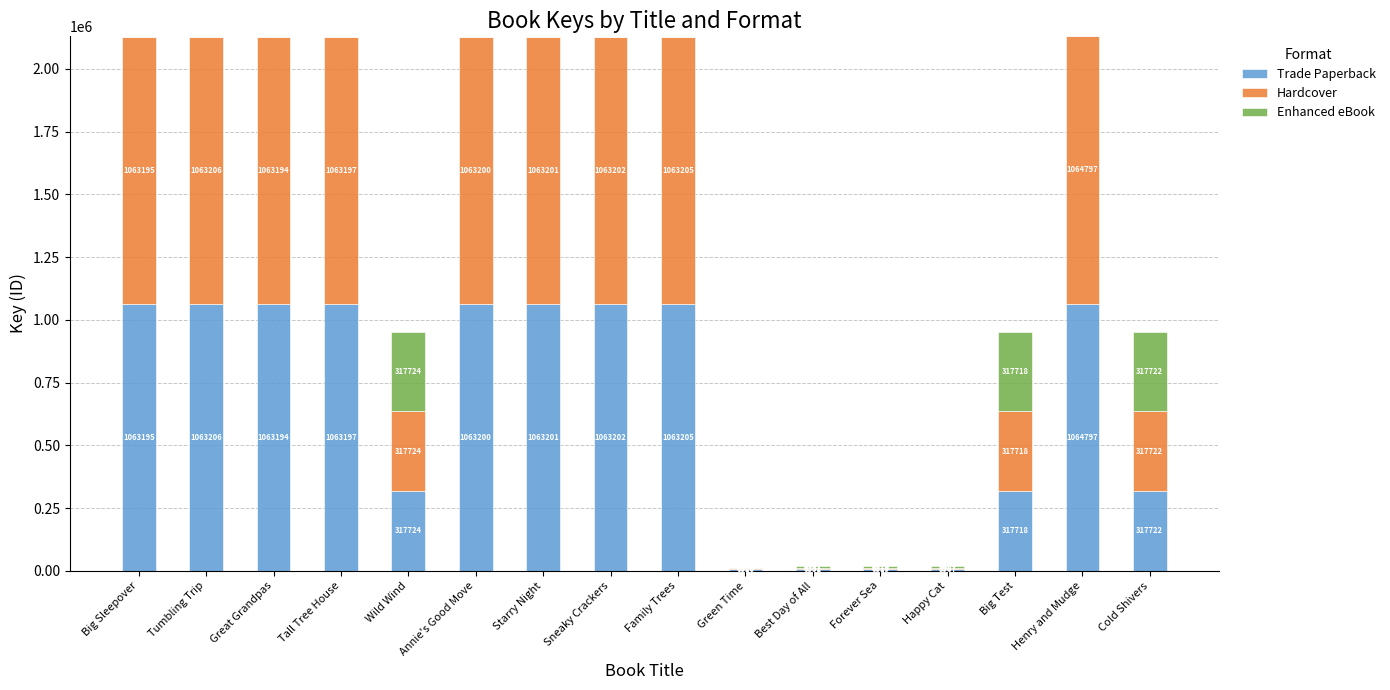

The value of Trade Paperback at Tall Tree House is 1891609. True or false?

False